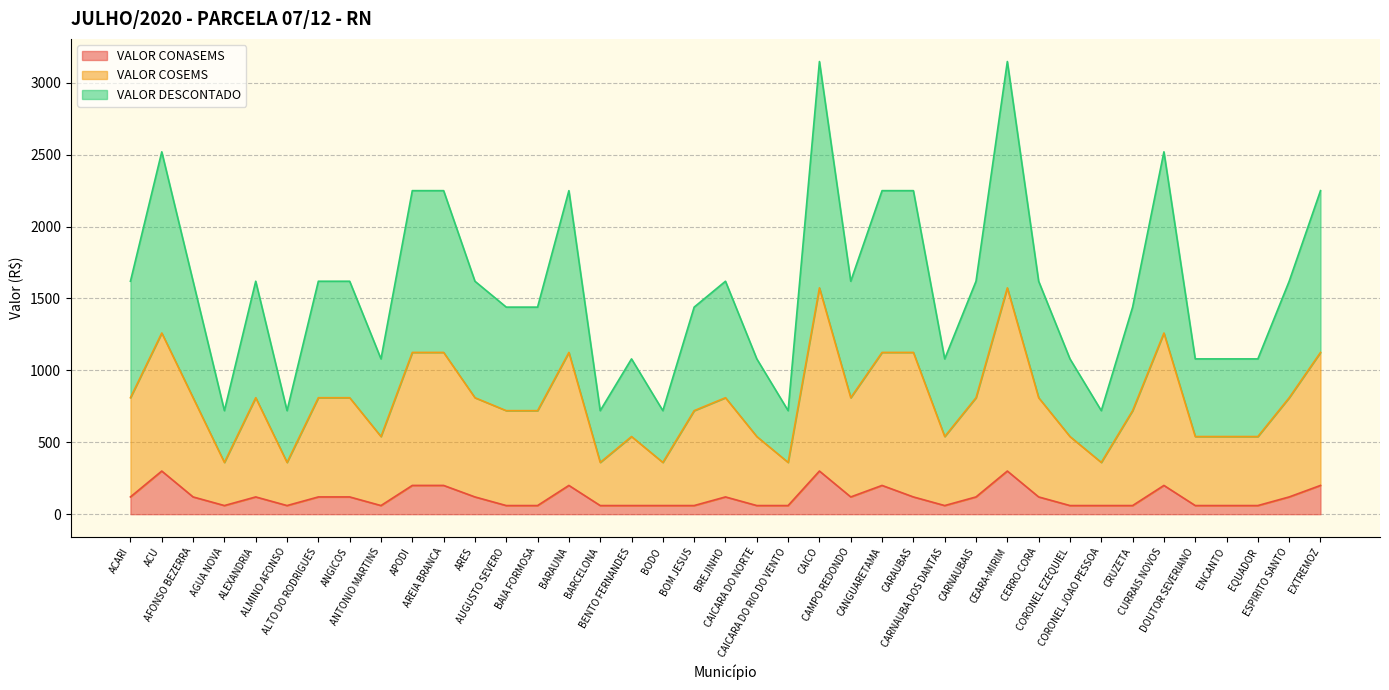

What is the difference between the maximum and minimum values in the VALOR CONASEMS series?

240